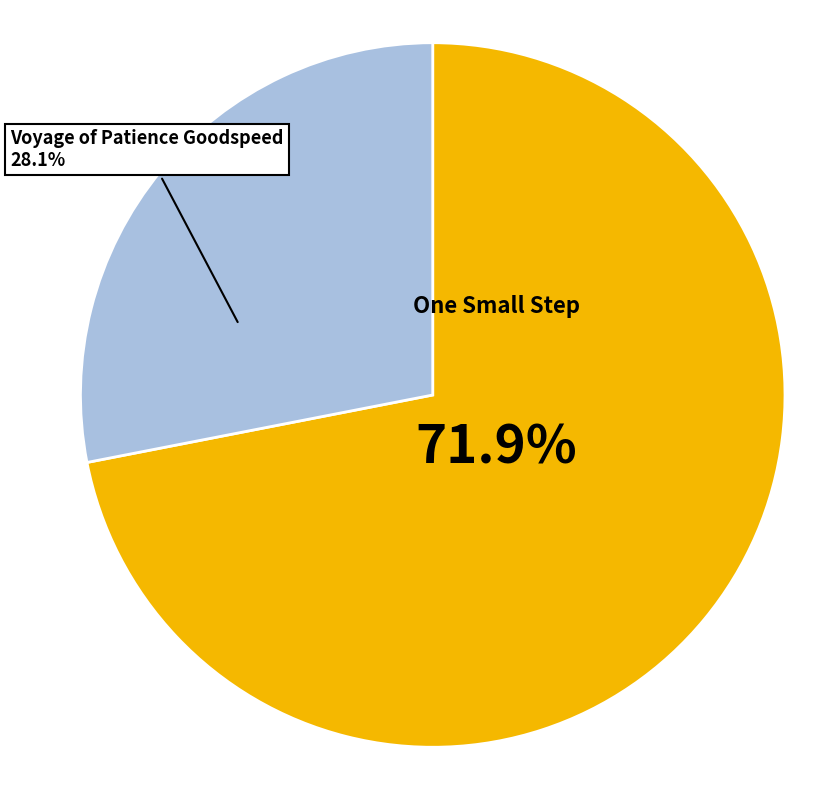

Is there any slice that represents more than half of the pie?

Yes